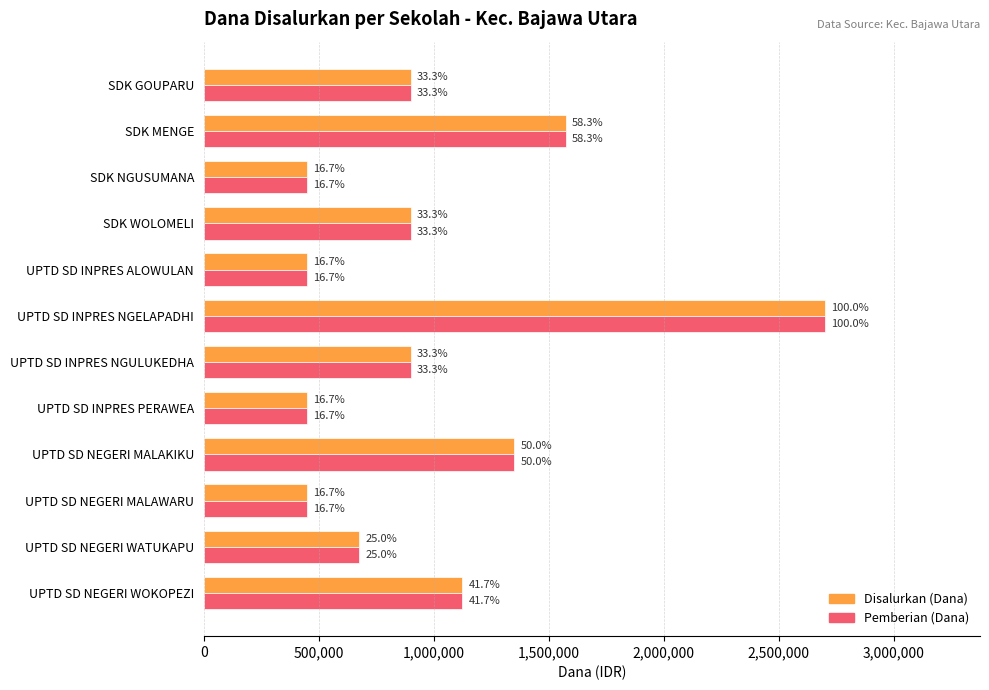

What are all the series names shown in the legend?

Disalurkan (Dana), Pemberian (Dana)